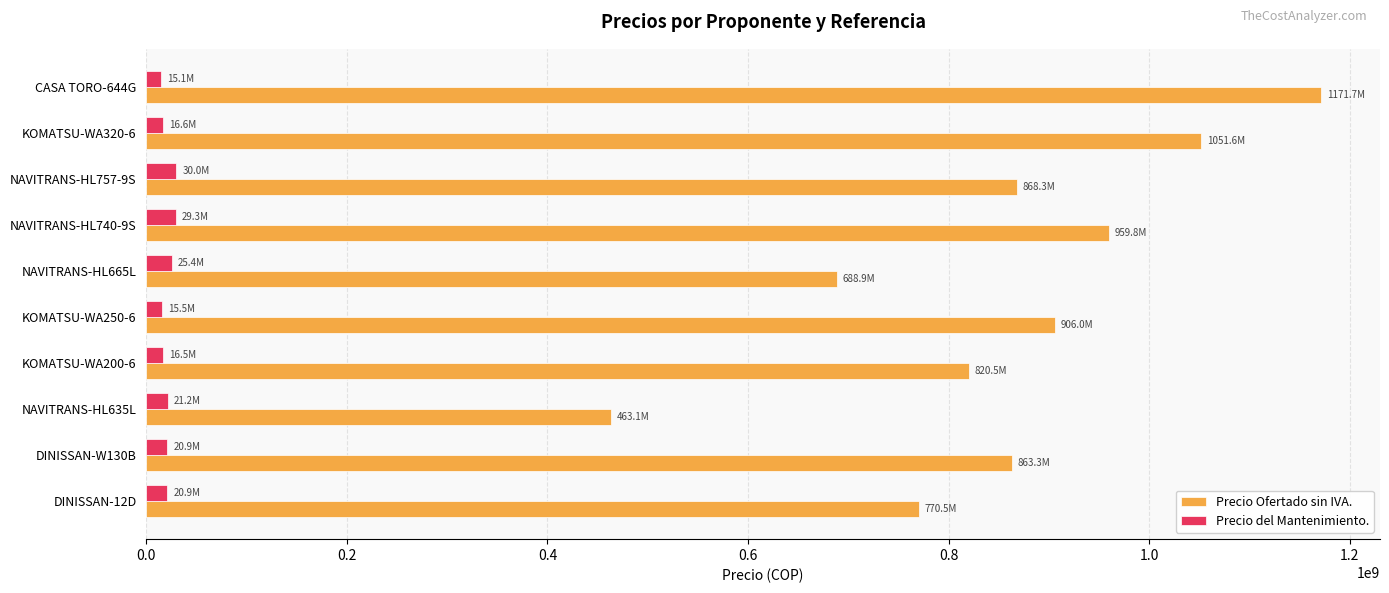

Which series has the widest spread of values?

Precio Ofertado sin IVA.